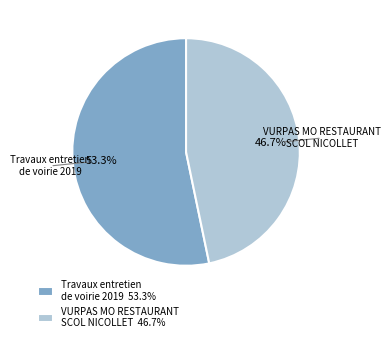

Rank the categories by value from highest to lowest.

Travaux entretien de voirie 2019, VURPAS MO RESTAURANT SCOL NICOLLET